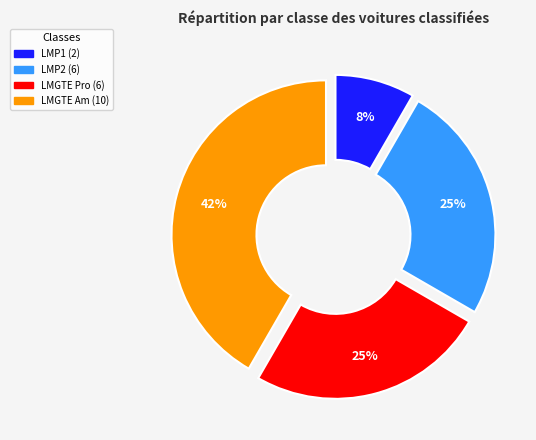

Which category has the smallest portion of the pie?

LMP1